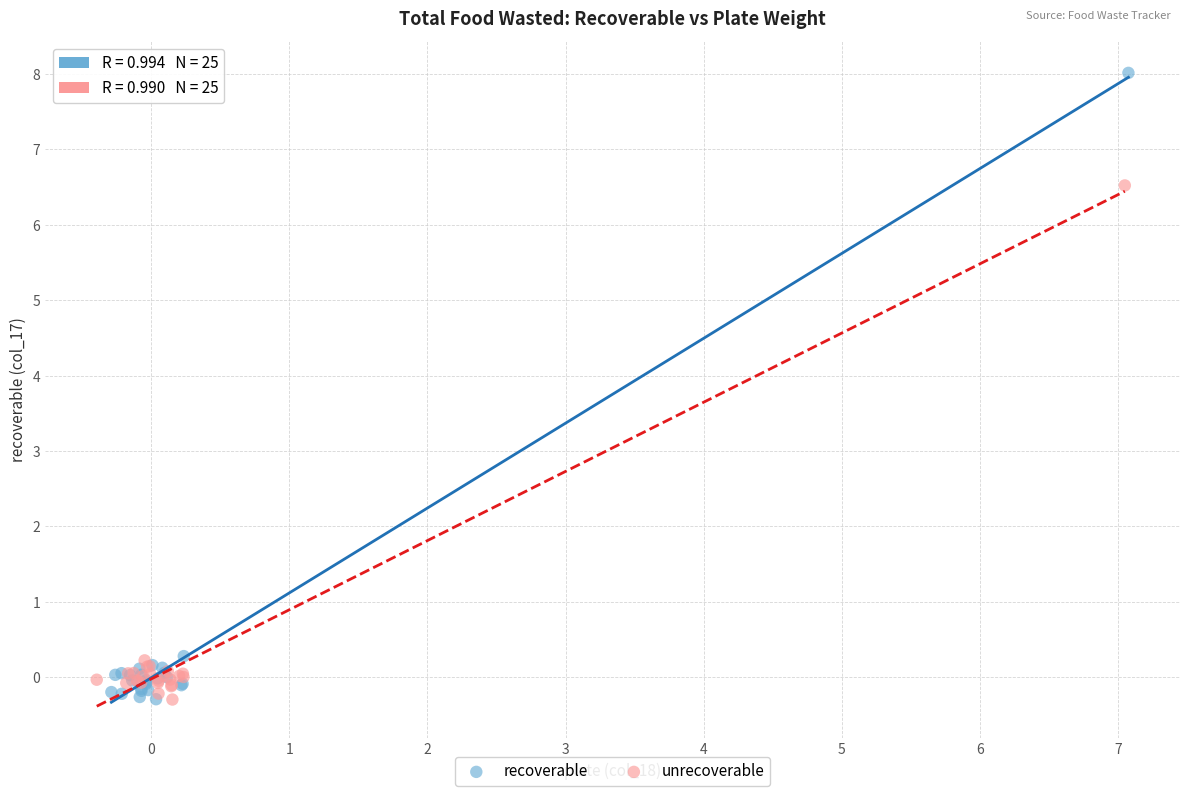

Which series contains the highest Y value?

recoverable